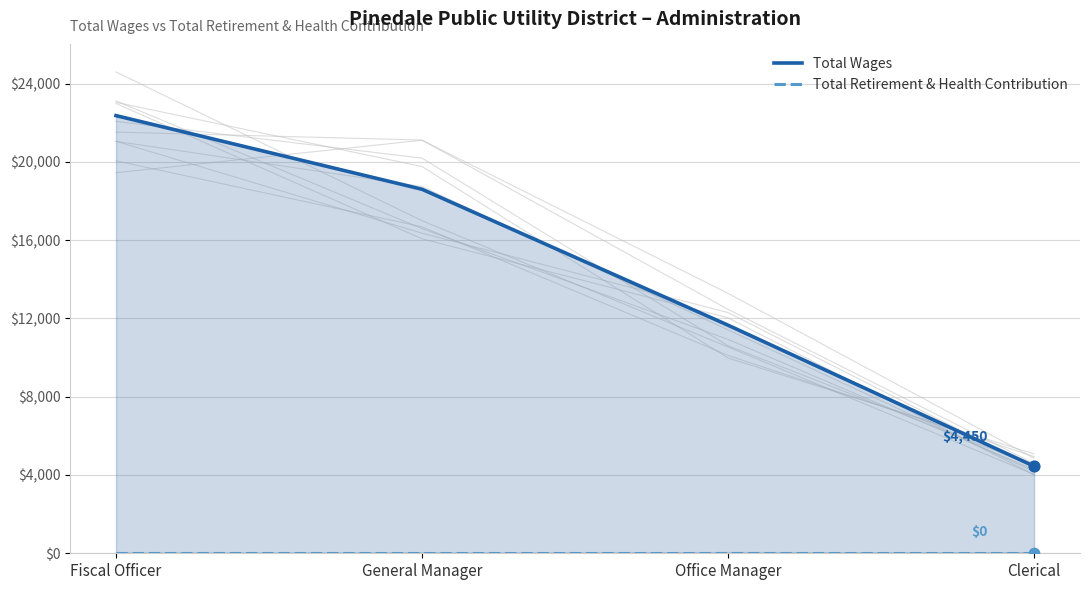

Which series contains the lowest Y value?

Total Retirement & Health Contribution